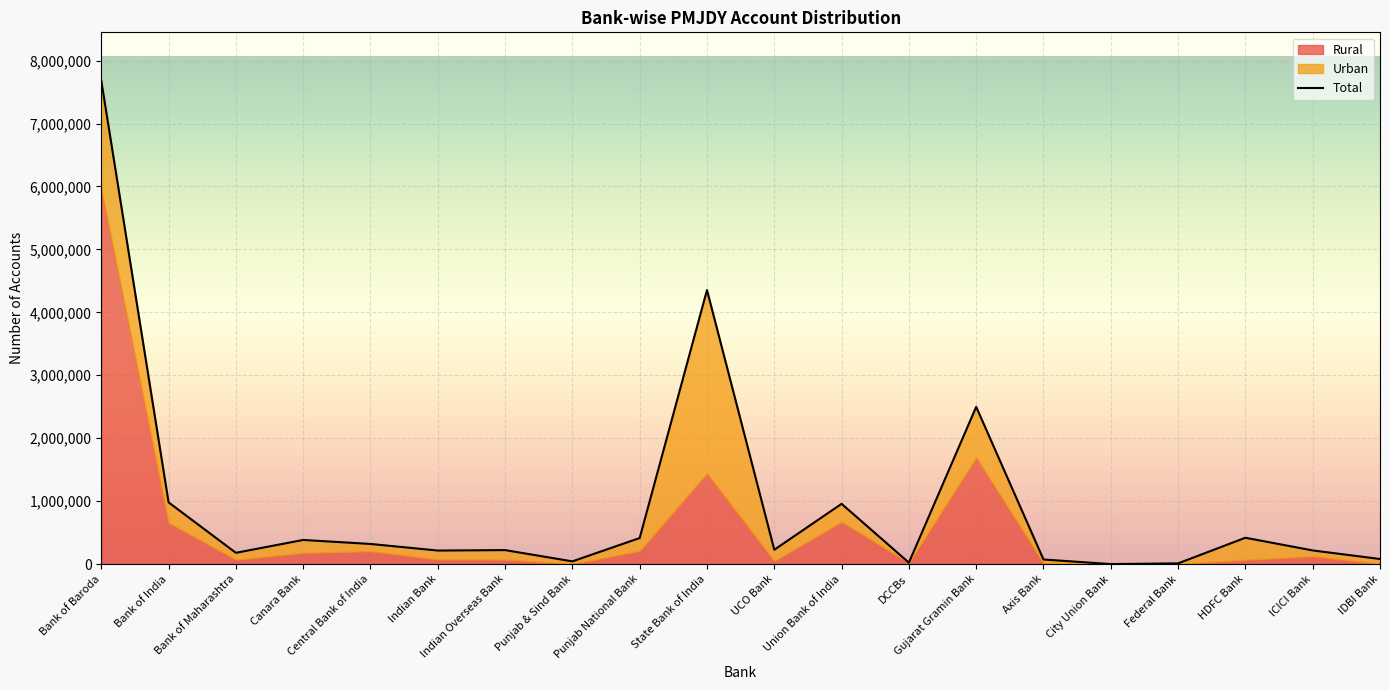

Where is the first local minimum for Urban?

Bank of Maharashtra